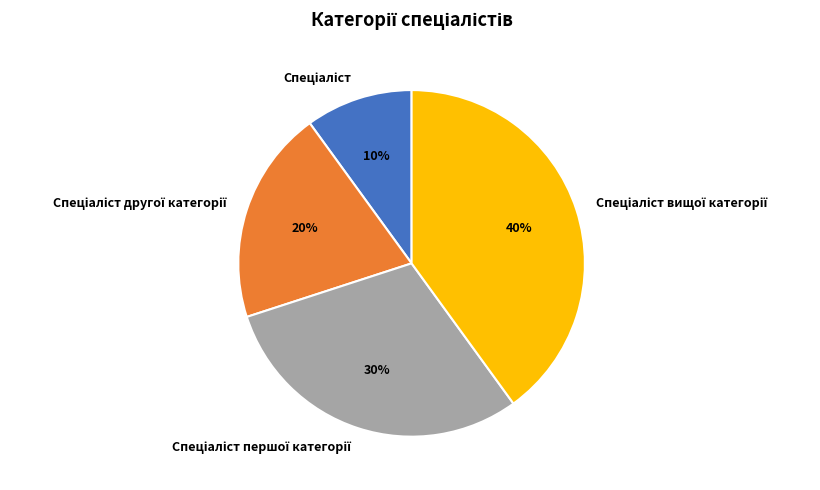

Is there a majority slice in this chart?

No